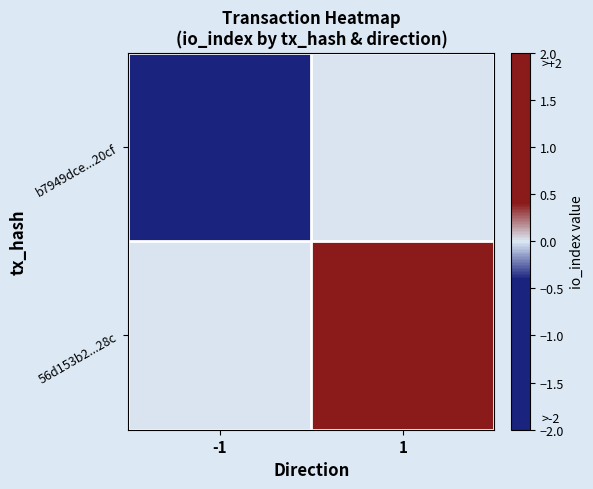

What is the spread (max minus min) of values at -1?

1